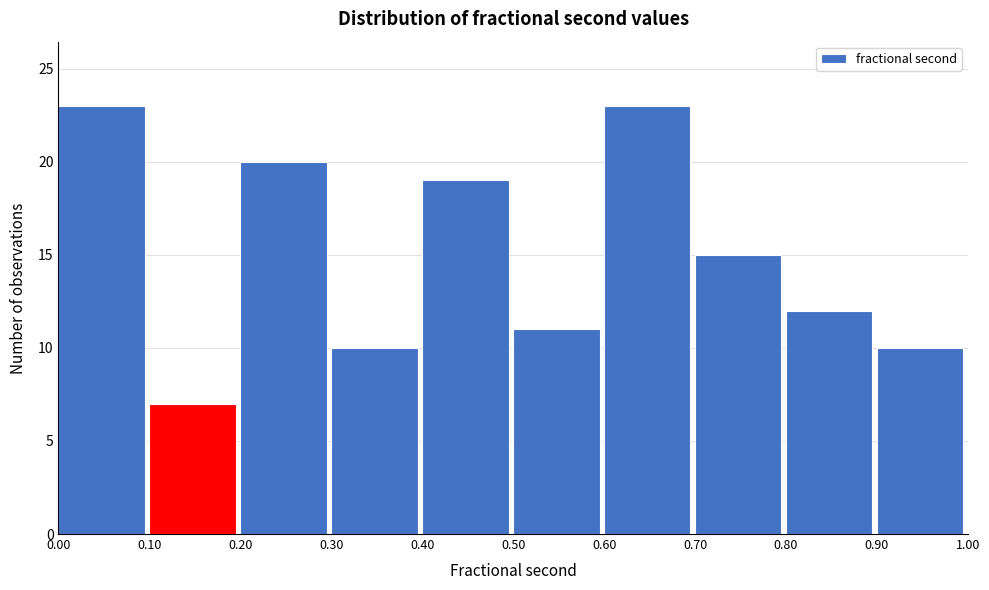

How tall is the bar that spans 0.20 to 0.30 on the x-axis? The values are not printed on the chart, so give them approximately, as read against the axis.

20